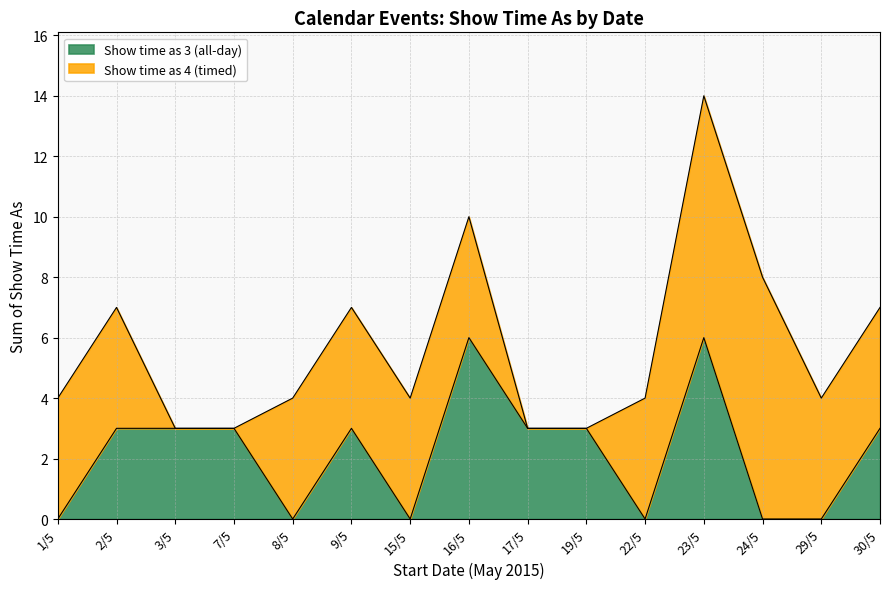

At which category is the sum across all series the highest?

23/5